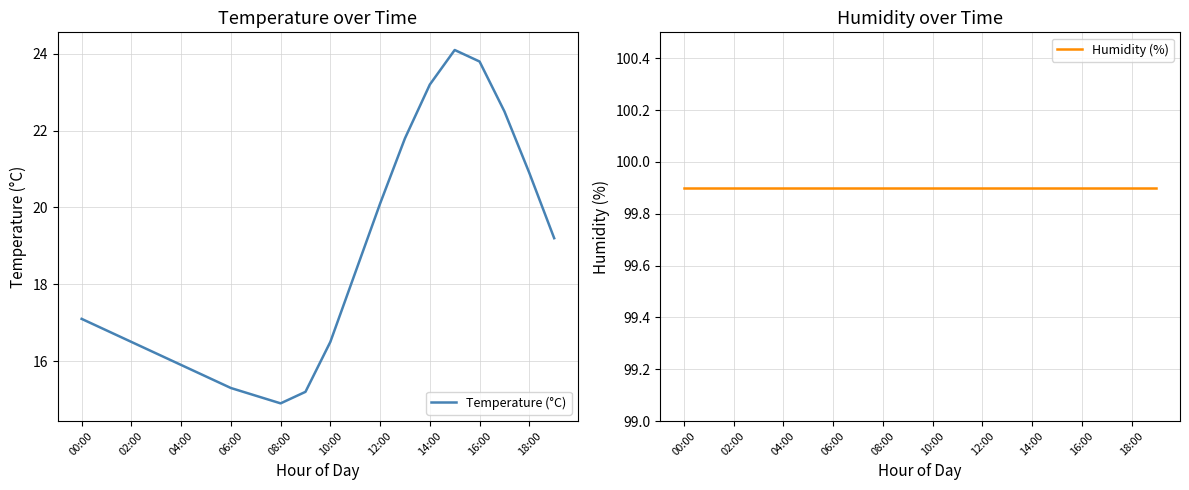

The value of Temperature (°C) at 16:00 is 23.8. True or false?

True